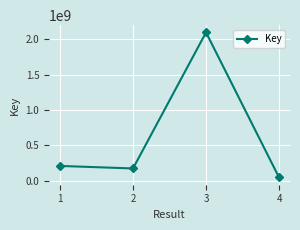

How many interior local peaks (higher than both neighbors) does the data have?

1